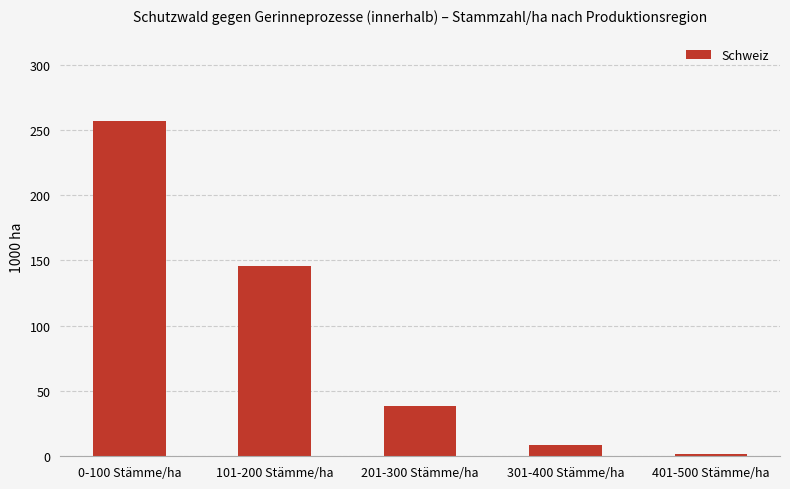

Reading left to right, what are all the values shown in this chart?

256.7	146.0	38.5	8.3	1.6